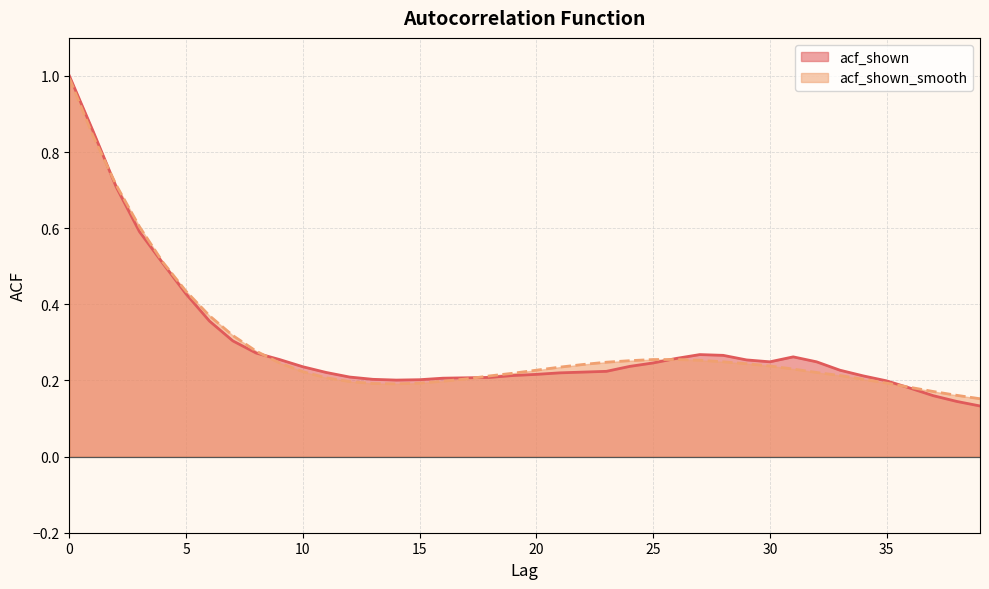

At which label is acf_shown closest to 0?

39